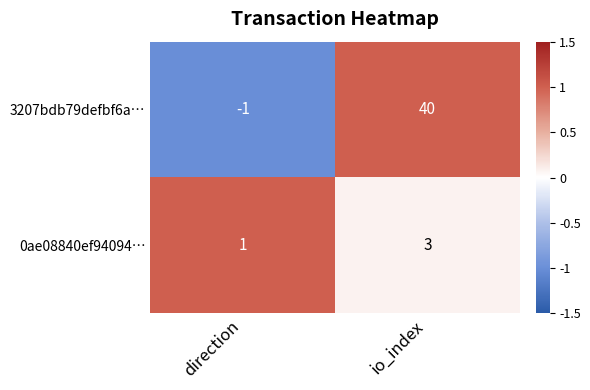

At how many categories does at least one series exceed 0?

2